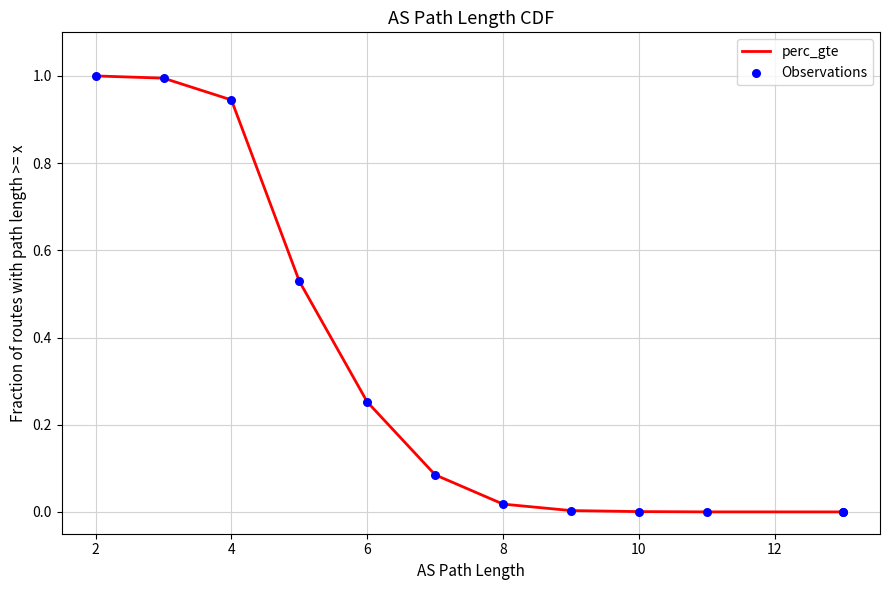

Which series contains the lowest Y value?

perc_gte